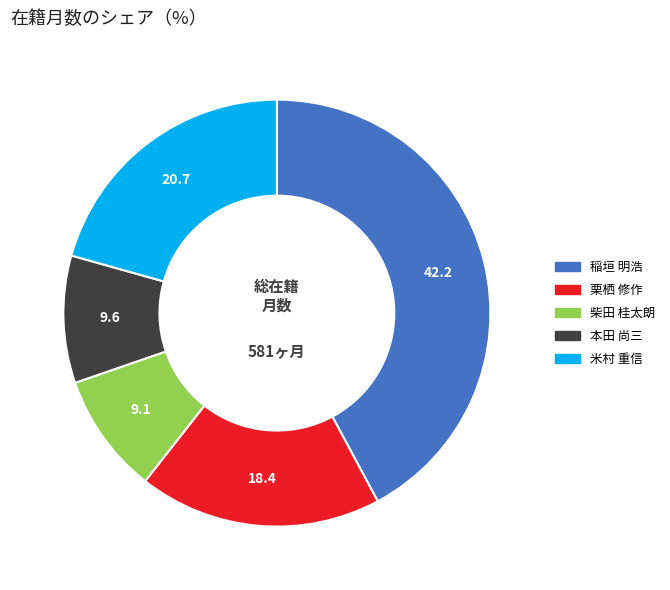

What is the smallest slice in the pie chart?

柴田 桂太朗